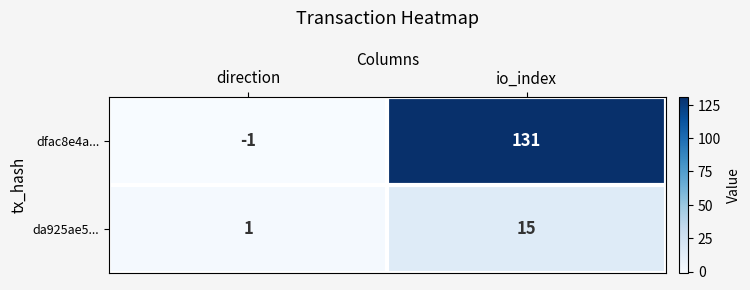

Reading right to left, list all the values displayed in this chart.

dfac8e4a...: 131	-1
da925ae5...: 15	1